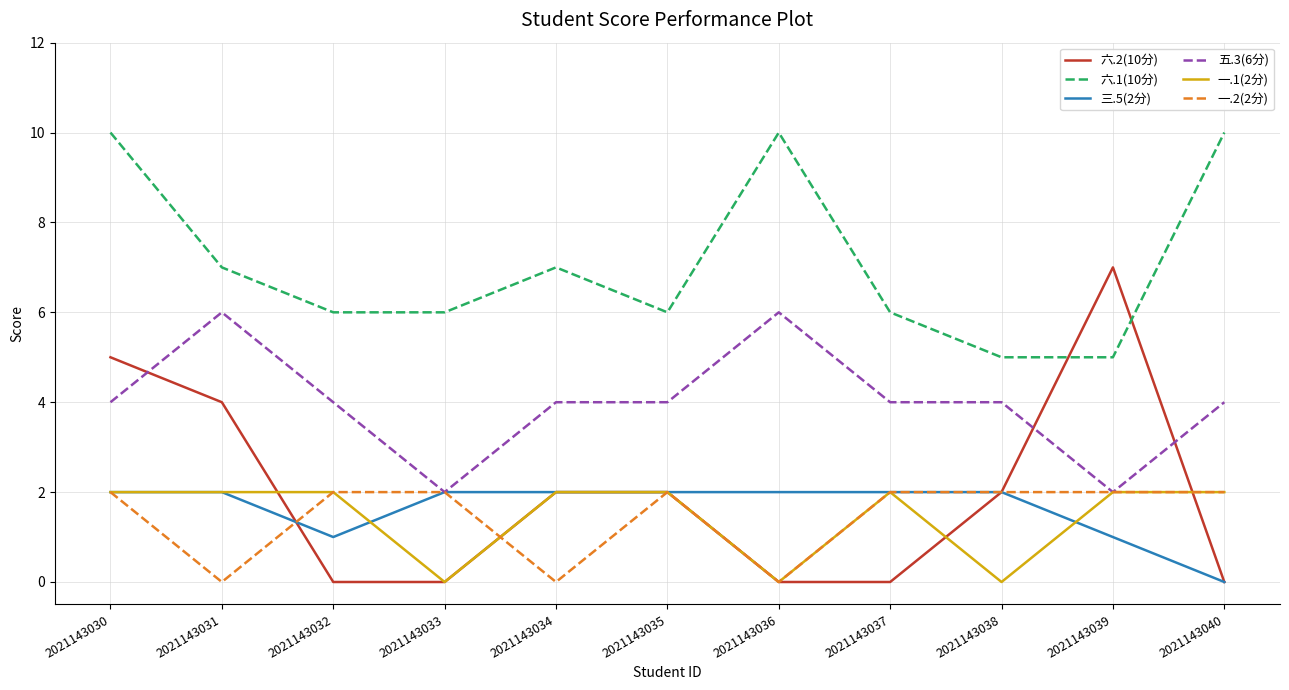

At which category is the sum across all series the highest?

2021143030